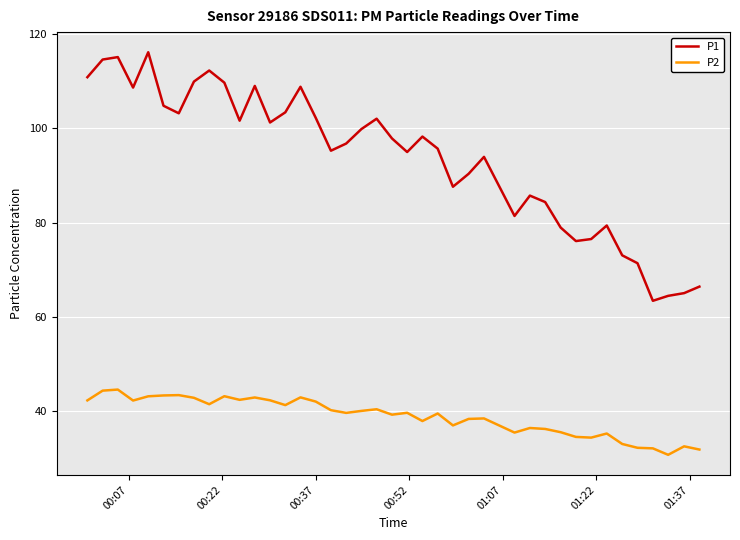

Rank the series by their maximum value, from highest to lowest.

P1, P2